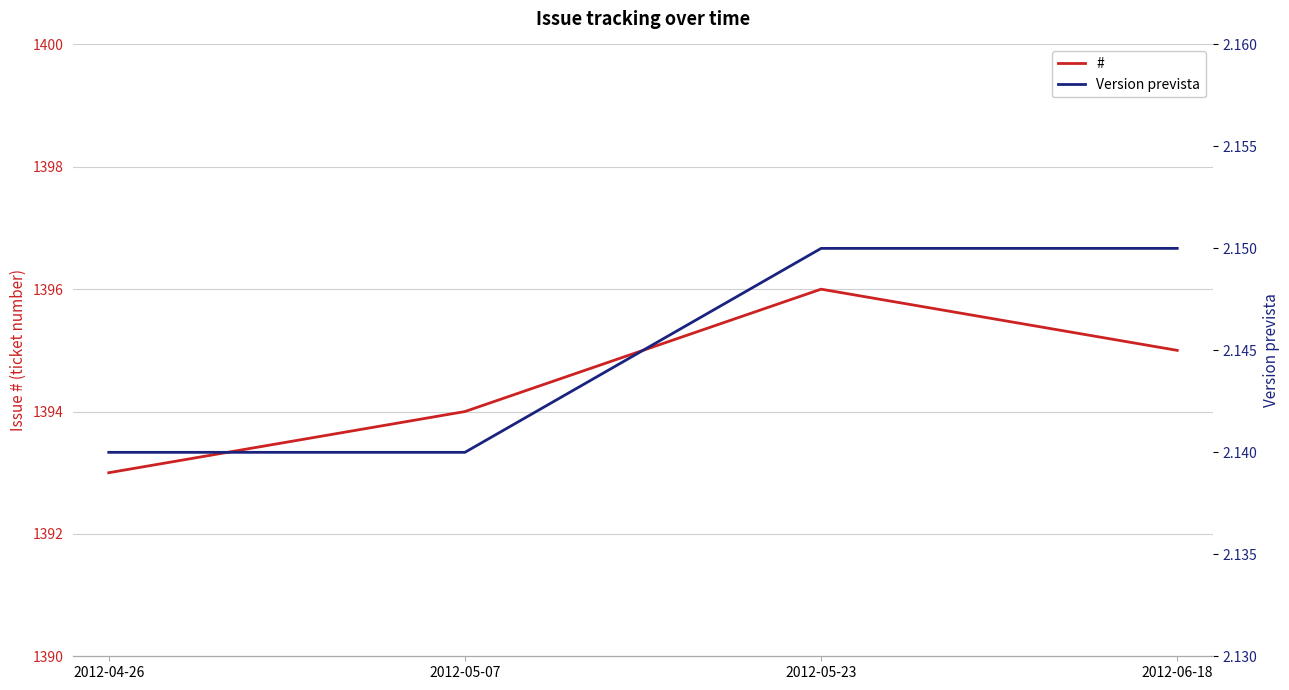

True or false: Version prevista has more than 2 points higher than both neighbors.

False